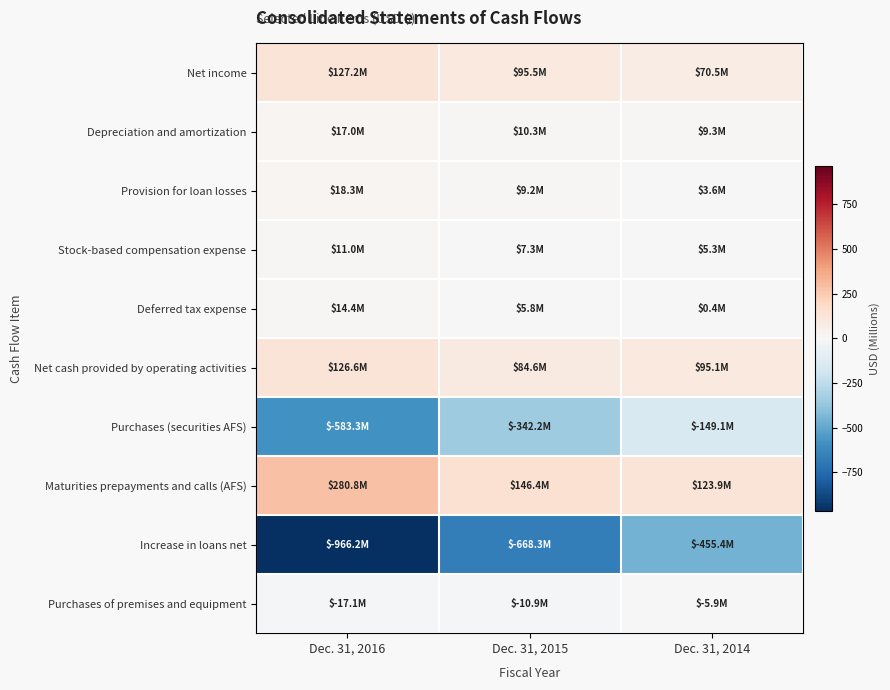

Reading left to right, transcribe all the data shown in this chart.

Net income: Dec. 31, 2016=127.2	Dec. 31, 2015=95.5	Dec. 31, 2014=70.5
Depreciation and amortization: Dec. 31, 2016=17.0	Dec. 31, 2015=10.3	Dec. 31, 2014=9.3
Provision for loan losses: Dec. 31, 2016=18.3	Dec. 31, 2015=9.2	Dec. 31, 2014=3.6
Stock-based compensation expense: Dec. 31, 2016=11.0	Dec. 31, 2015=7.3	Dec. 31, 2014=5.3
Deferred tax expense: Dec. 31, 2016=14.4	Dec. 31, 2015=5.8	Dec. 31, 2014=0.4
Net cash provided by operating activities: Dec. 31, 2016=126.6	Dec. 31, 2015=84.6	Dec. 31, 2014=95.1
Purchases (securities AFS): Dec. 31, 2016=-583.3	Dec. 31, 2015=-342.2	Dec. 31, 2014=-149.1
Maturities prepayments and calls (AFS): Dec. 31, 2016=280.8	Dec. 31, 2015=146.4	Dec. 31, 2014=123.9
Increase in loans net: Dec. 31, 2016=-966.2	Dec. 31, 2015=-668.3	Dec. 31, 2014=-455.4
Purchases of premises and equipment: Dec. 31, 2016=-17.1	Dec. 31, 2015=-10.9	Dec. 31, 2014=-5.9